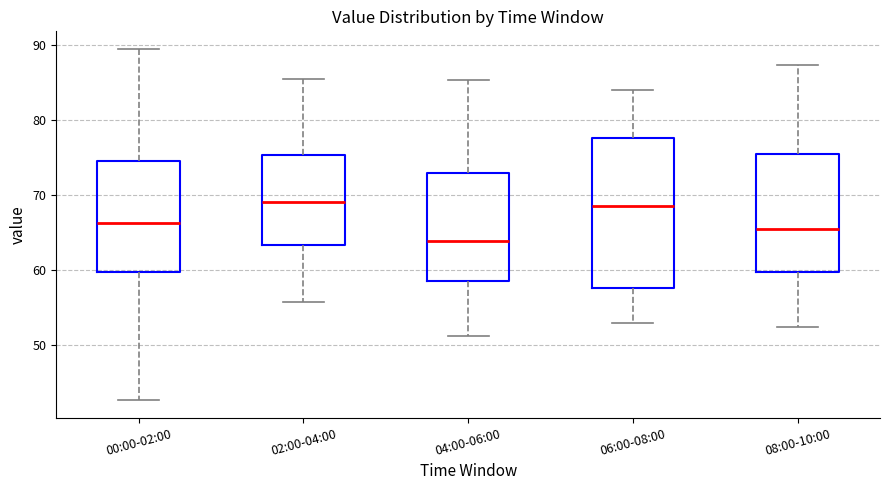

Which box is the tallest, from its lower edge to its upper edge?

06:00-08:00